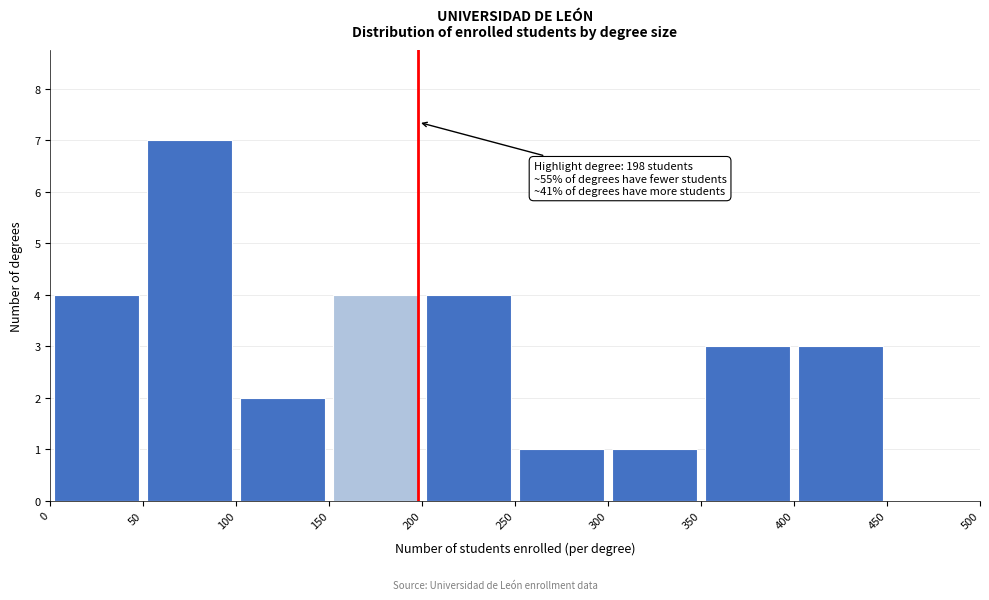

Over which range of the x-axis is the bar tallest?

50 to 100